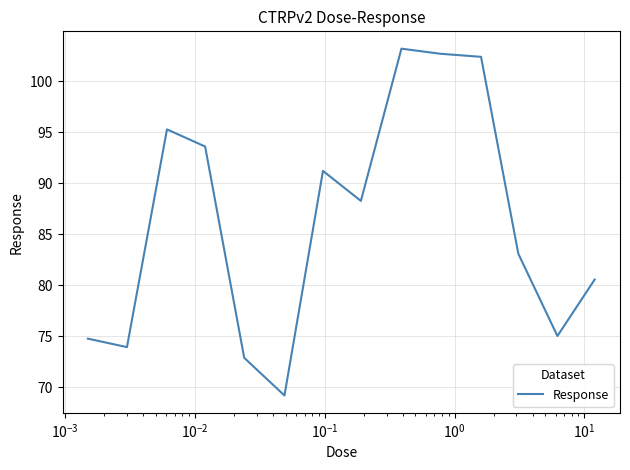

What is the smallest value displayed?

69.2